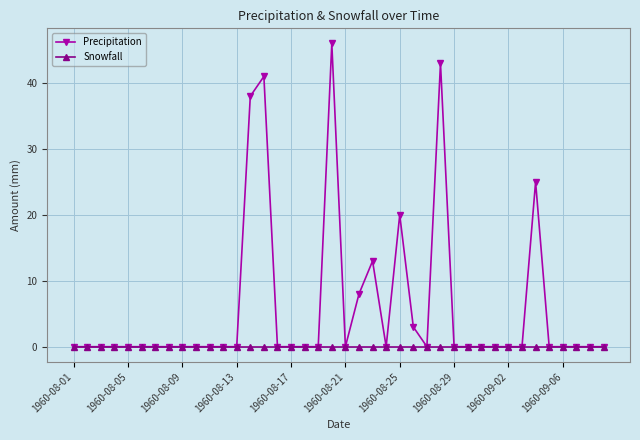

Which series has the largest total across all categories?

Precipitation